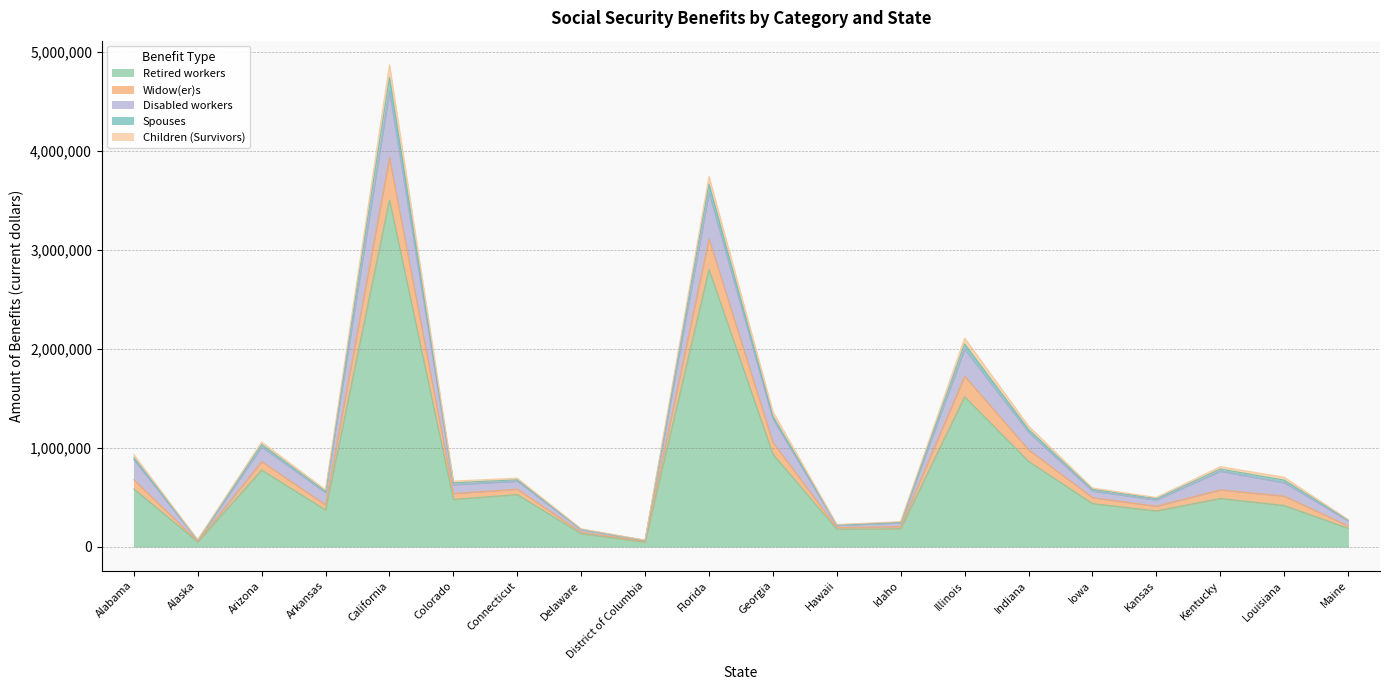

How many values in the Spouses series exceed 645549?

9